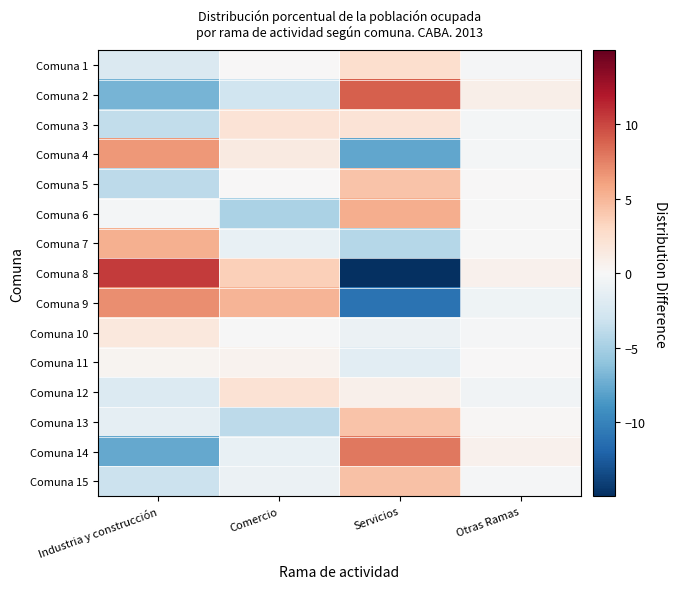

What is the difference between the highest and lowest values at Industria y construcción?

18.1